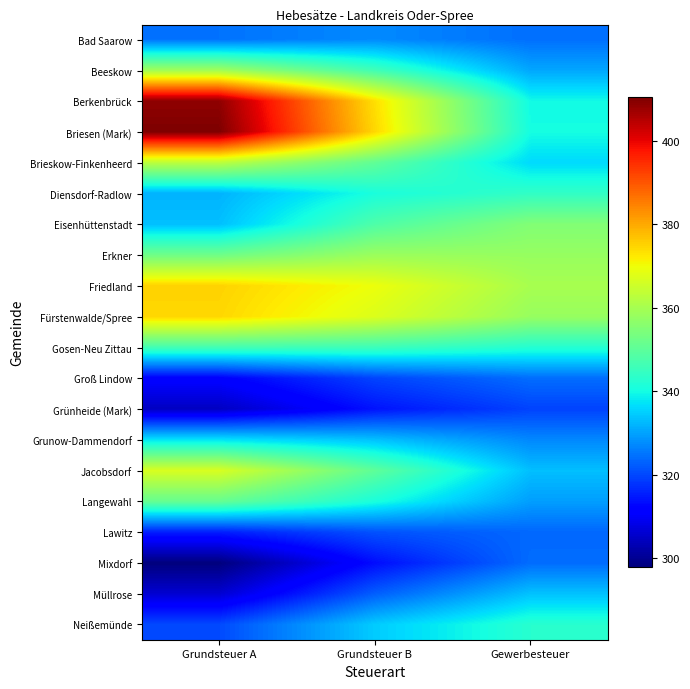

At how many categories does at least one series exceed 408?

1